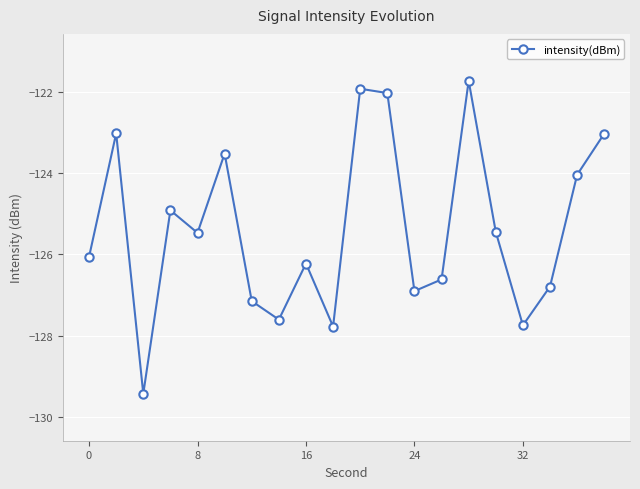

What is the difference between the maximum and minimum values?

7.7